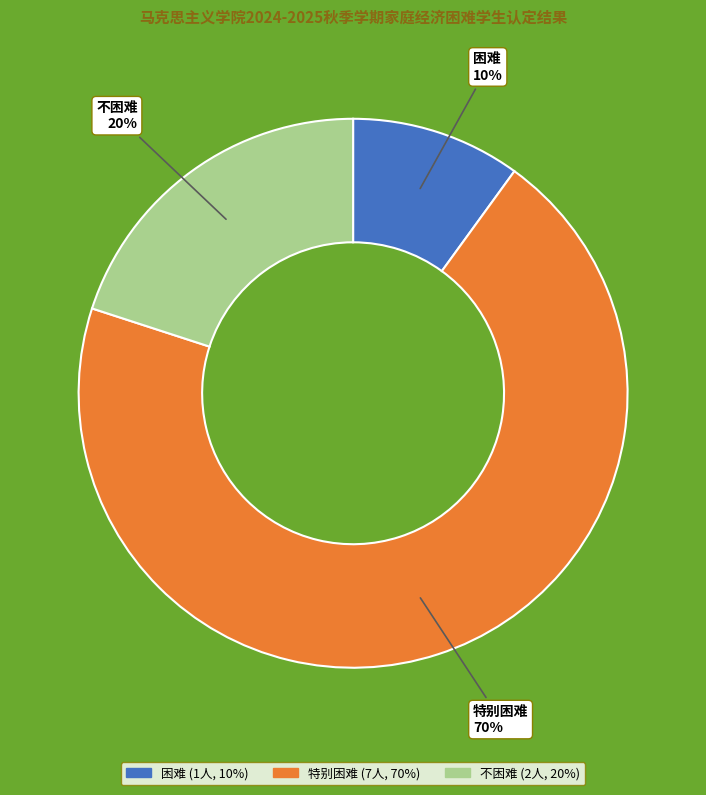

Do 困难 and 特别困难 together represent more than half of the pie?

Yes